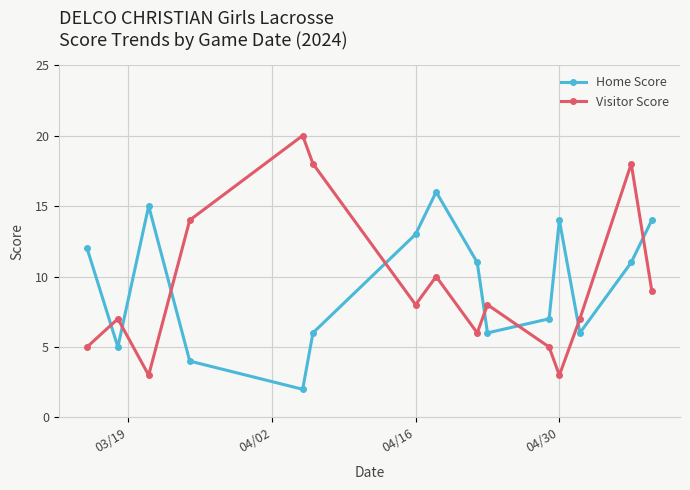

What is the sum of all Home Score values?

142